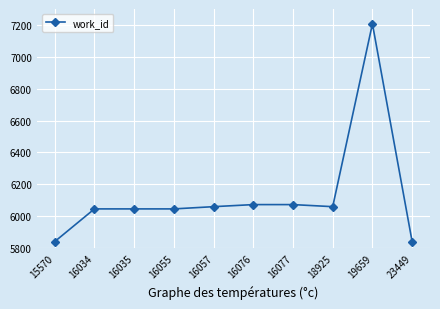

The value at 23449 is 9165. True or false?

False